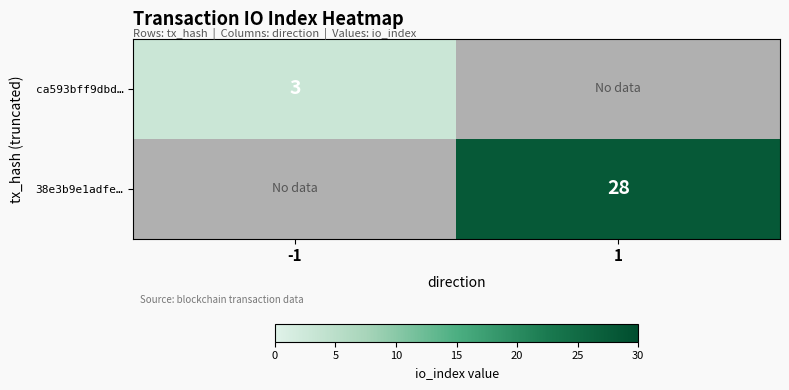

Is it true that 38e3b9e1adfe… equals 28 at 1?

True